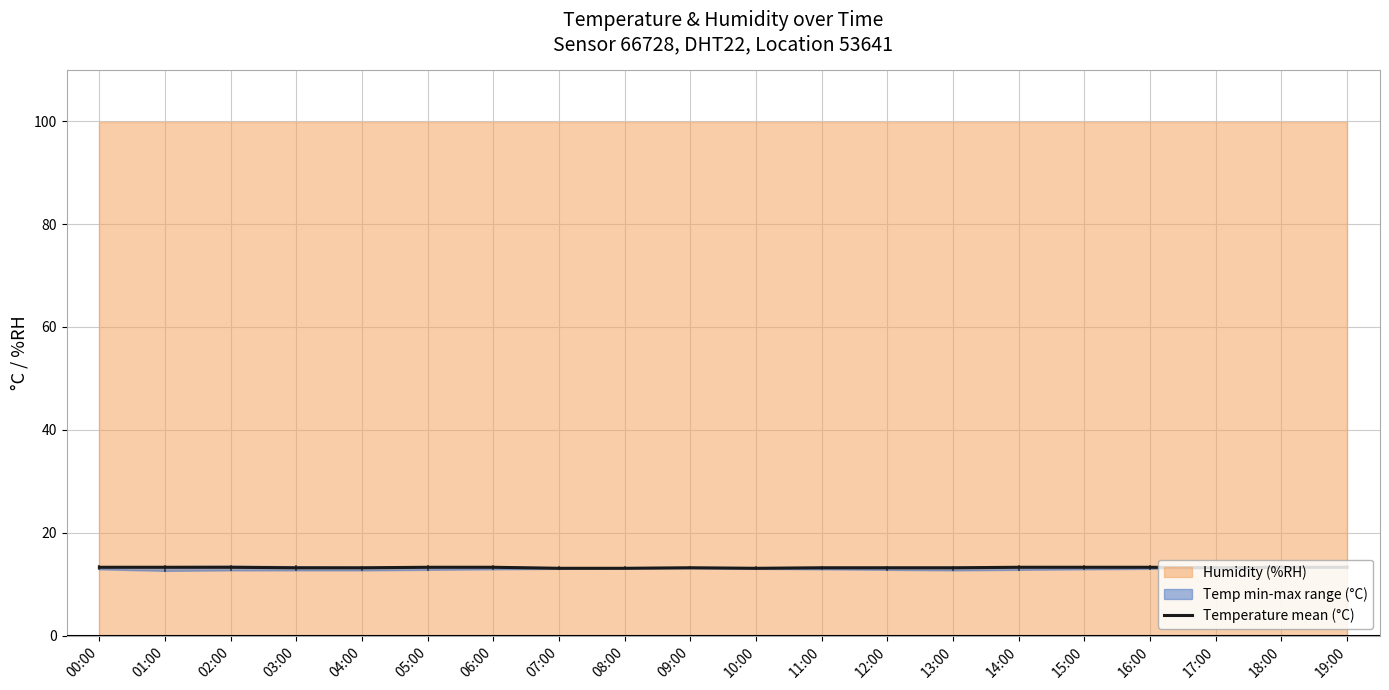

Rank the categories by value from highest to lowest.

00:00, 01:00, 02:00, 05:00, 06:00, 14:00, 15:00, 16:00, 18:00, 19:00, 03:00, 04:00, 09:00, 11:00, 12:00, 13:00, 17:00, 07:00, 08:00, 10:00